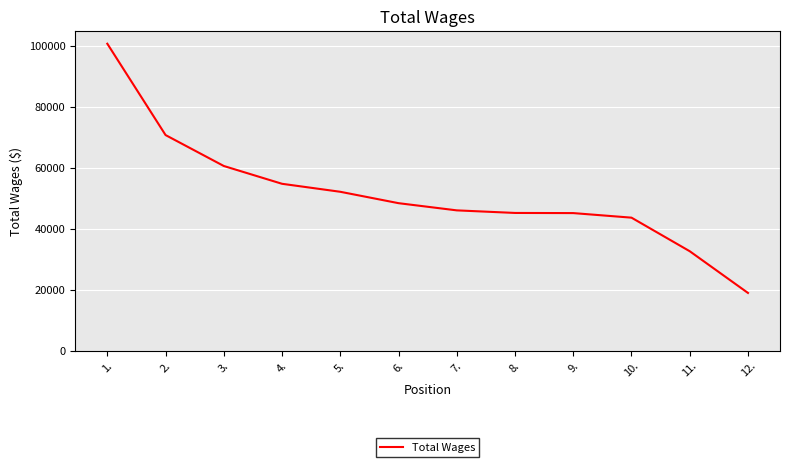

What is the minimum value shown in the chart?

18969